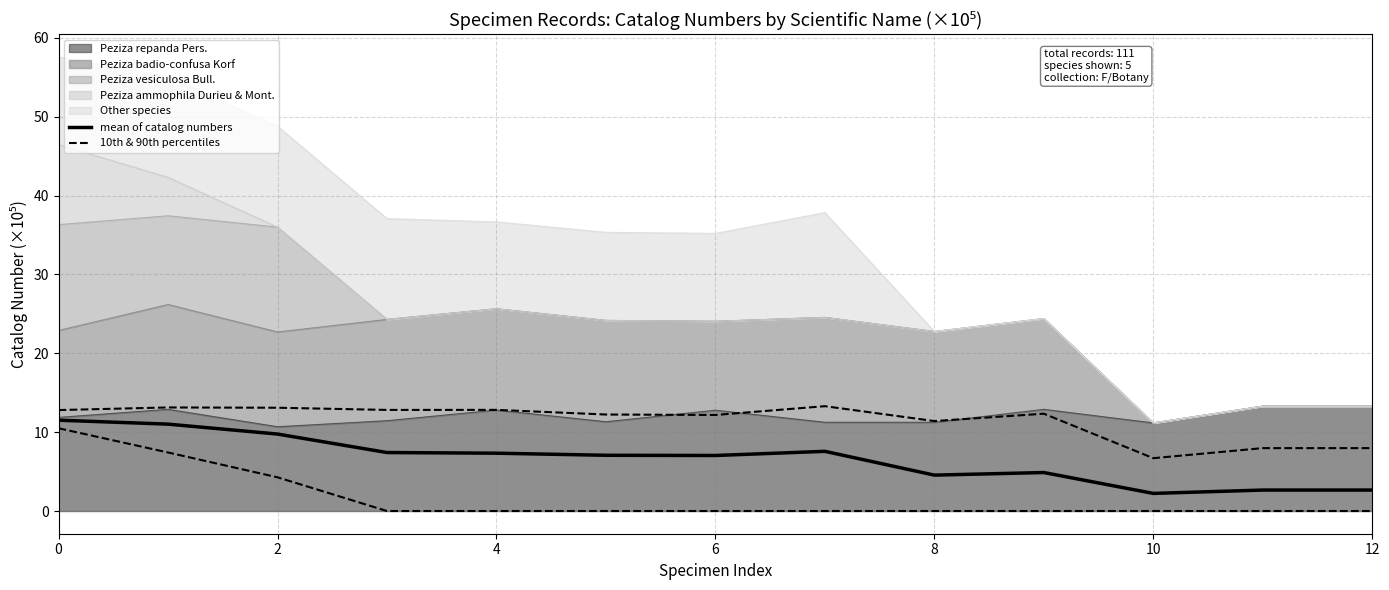

How many lines are shown in the chart?

2